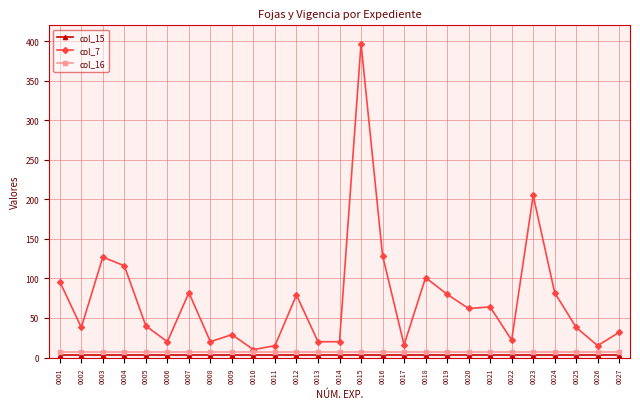

True or false: col_7 has more than 1 points higher than both neighbors.

True